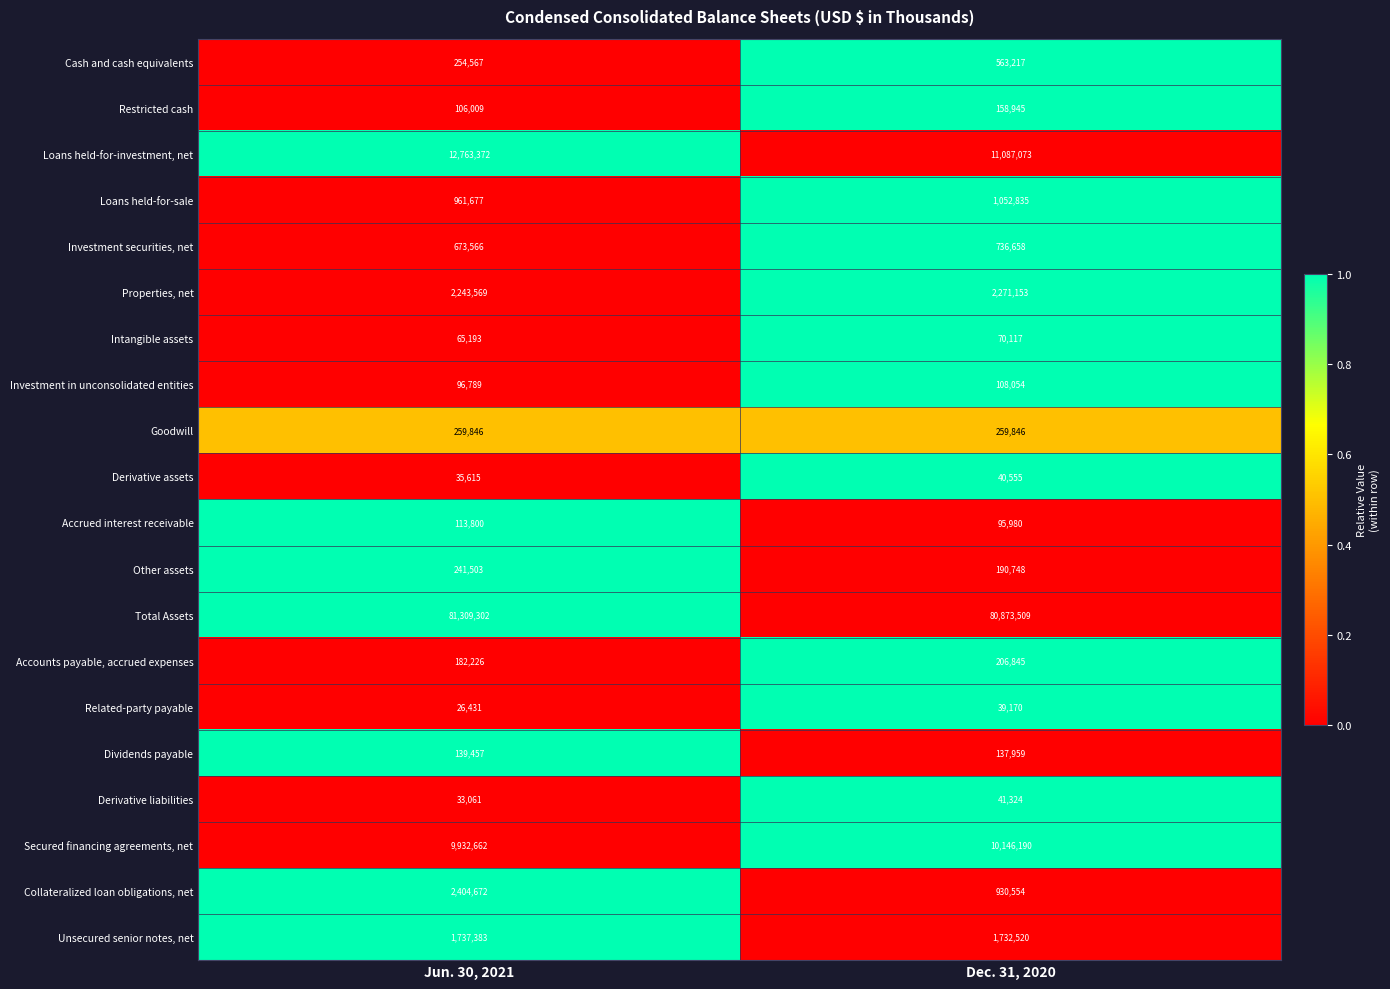

At which label is Loans held-for-sale closest to 1007256?

Jun. 30, 2021